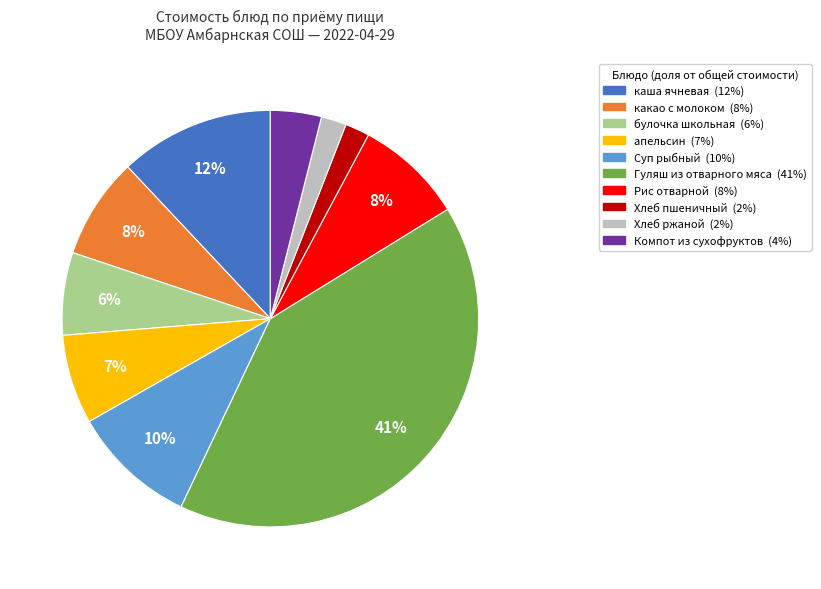

The Хлеб пшеничный slice represents 2% of the pie. True or false?

True